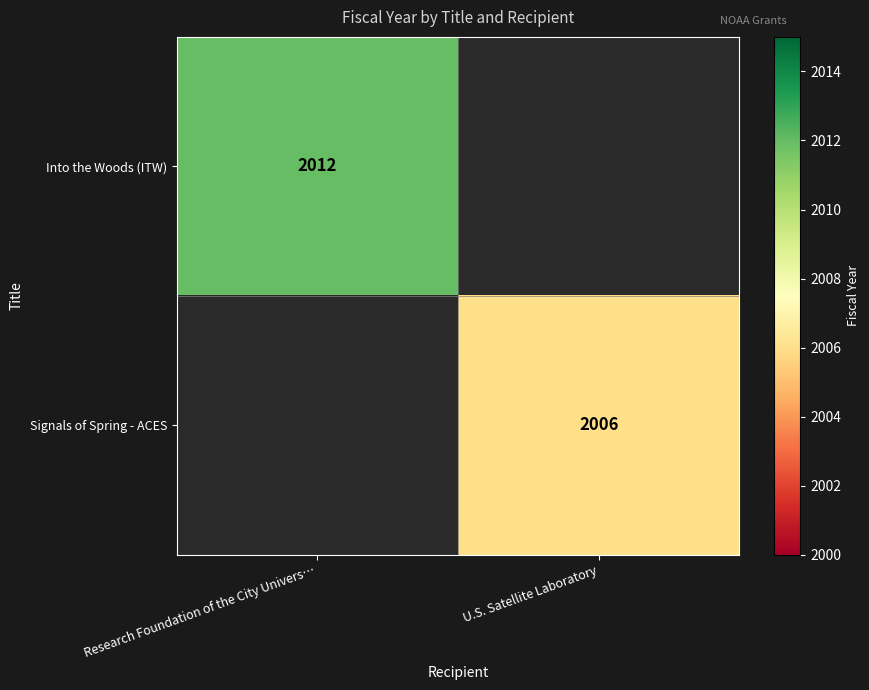

The Signals of Spring - ACES series shows 2006 at U.S. Satellite Laboratory. True or false?

True